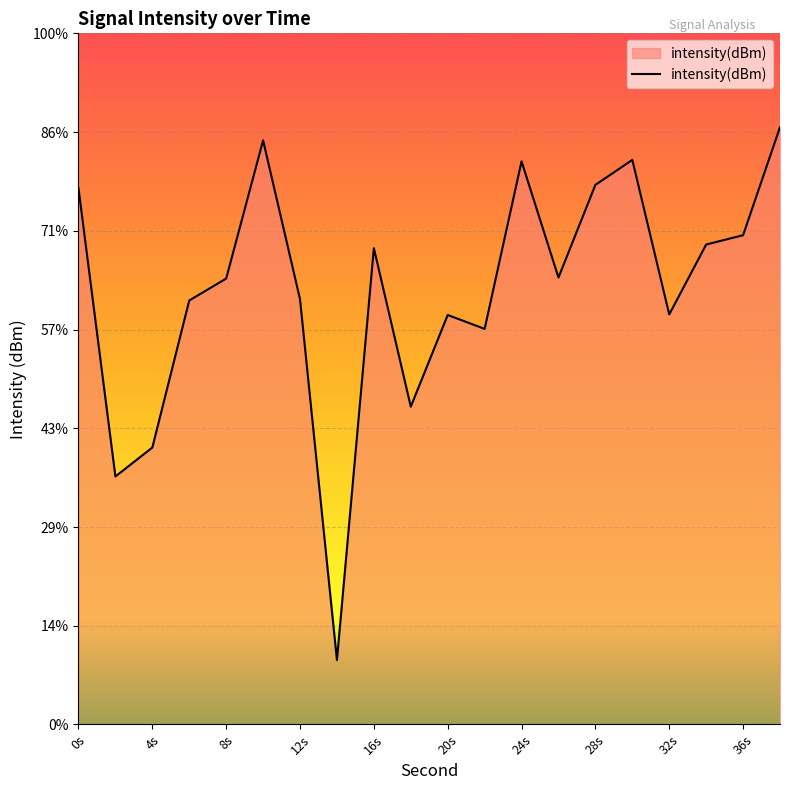

True or false: the data shows -114.8 at 38.

True